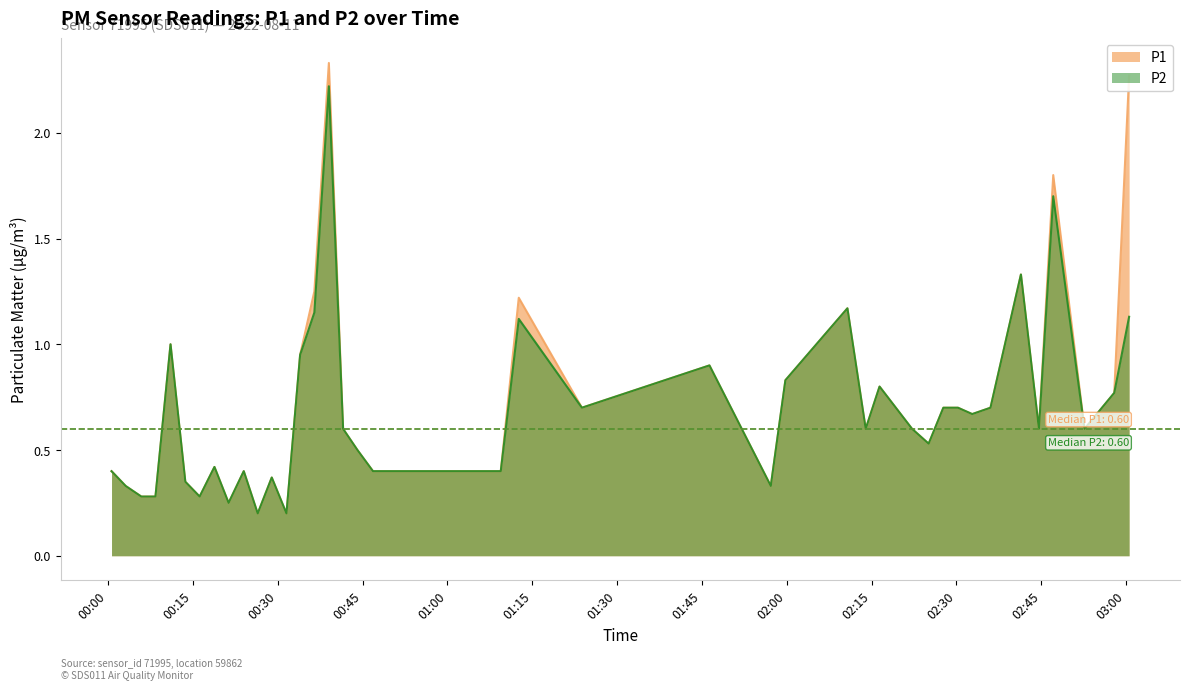

Which series has the largest range (max minus min)?

P1